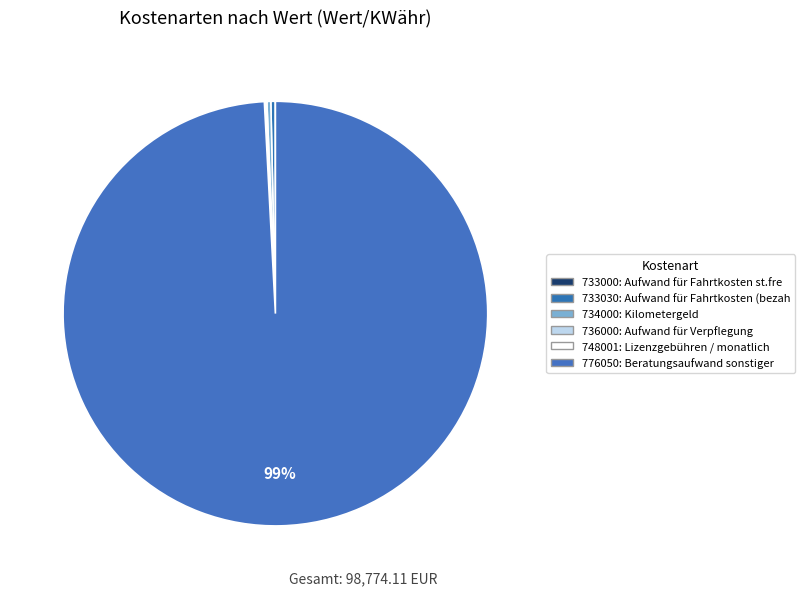

True or false: 776050 accounts for 93% of the total.

False